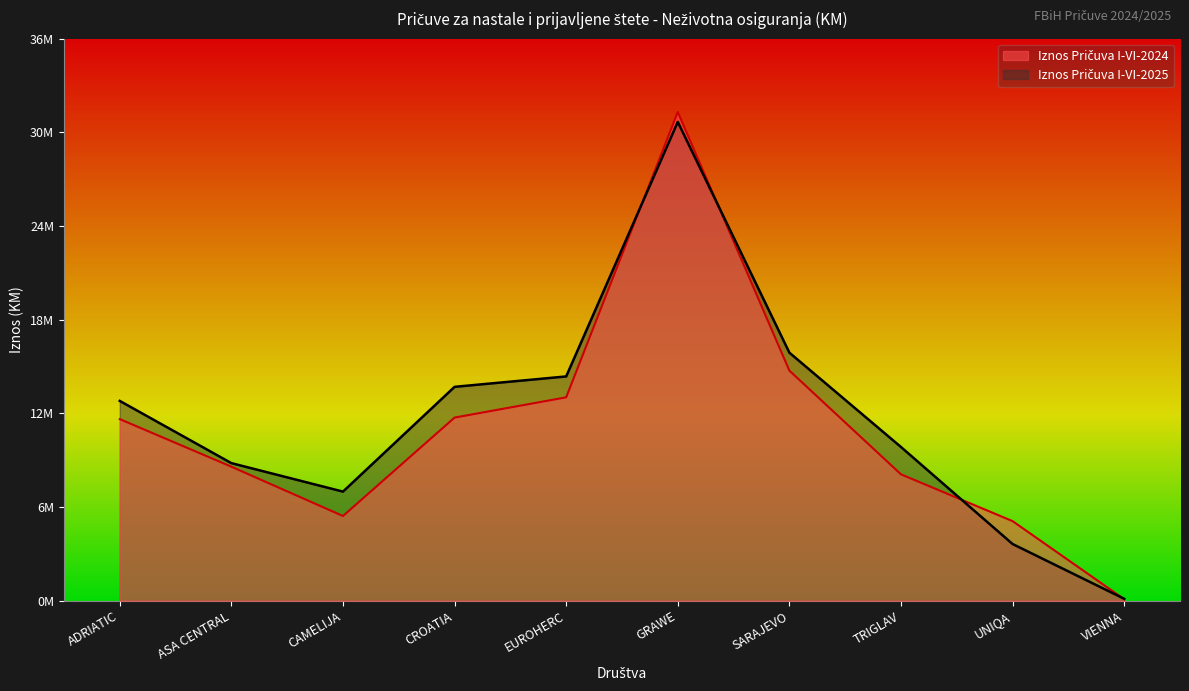

At how many categories does at least one series exceed 13442040?

4